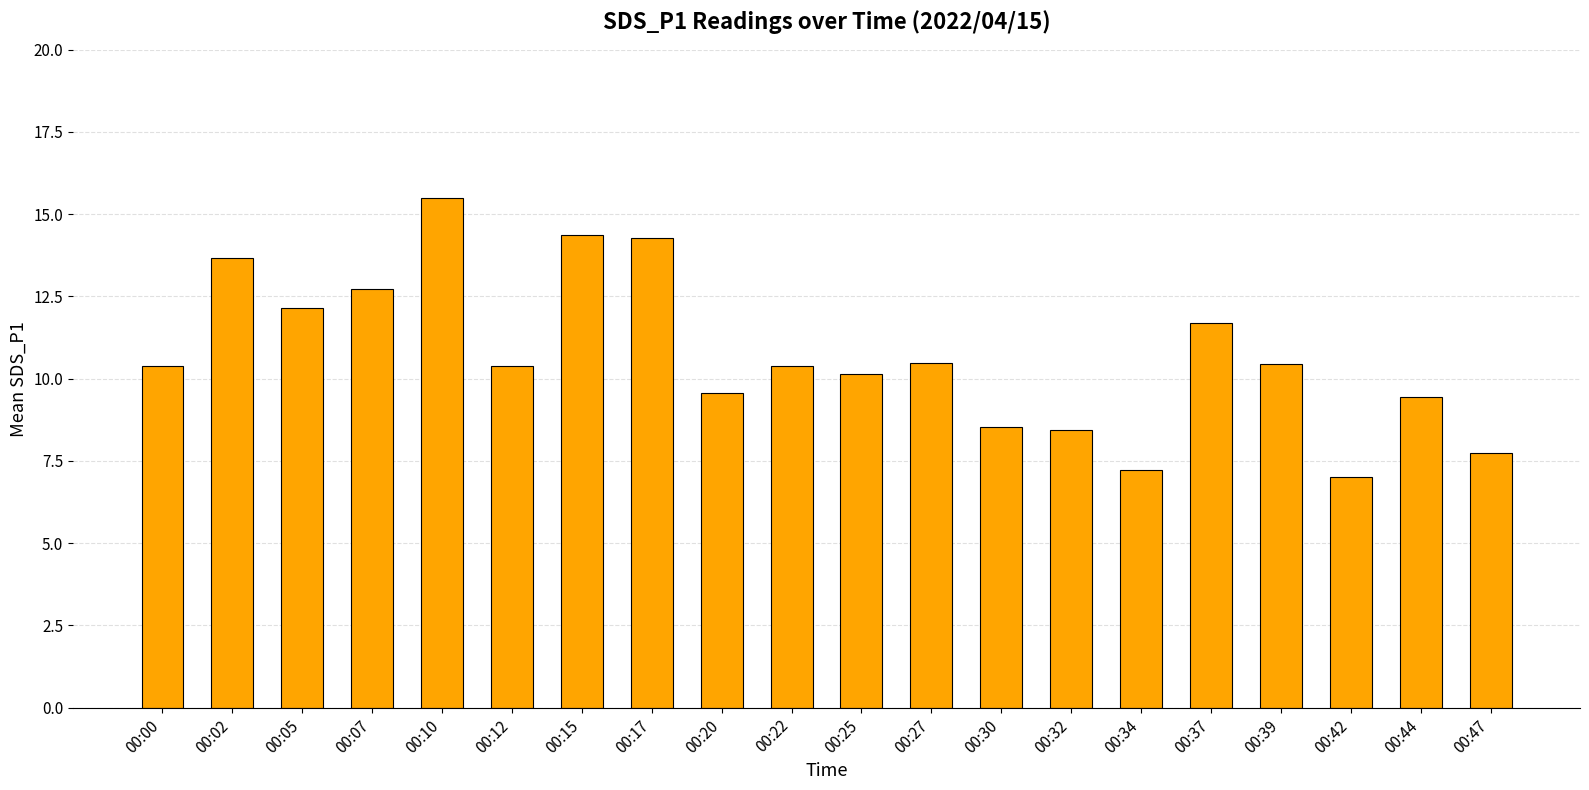

Read the value at 00:00.

10.4